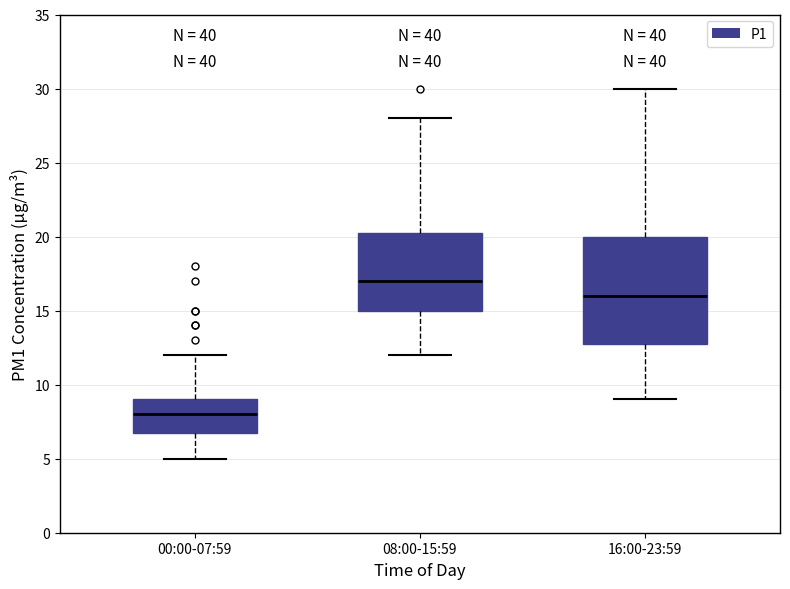

Reading left to right, read every box against the y-axis: the position of its median line, the range the box covers, and the ends of its whiskers. The values are not printed on the chart, so give them approximately, as read against the axis.

00:00-07:59: median 8.0, box 7.0 to 9.0, whiskers 5.0 to 12.0
08:00-15:59: median 17.0, box 15.0 to 20.5, whiskers 12.0 to 28.0
16:00-23:59: median 16.0, box 13.0 to 20.0, whiskers 9.0 to 30.0